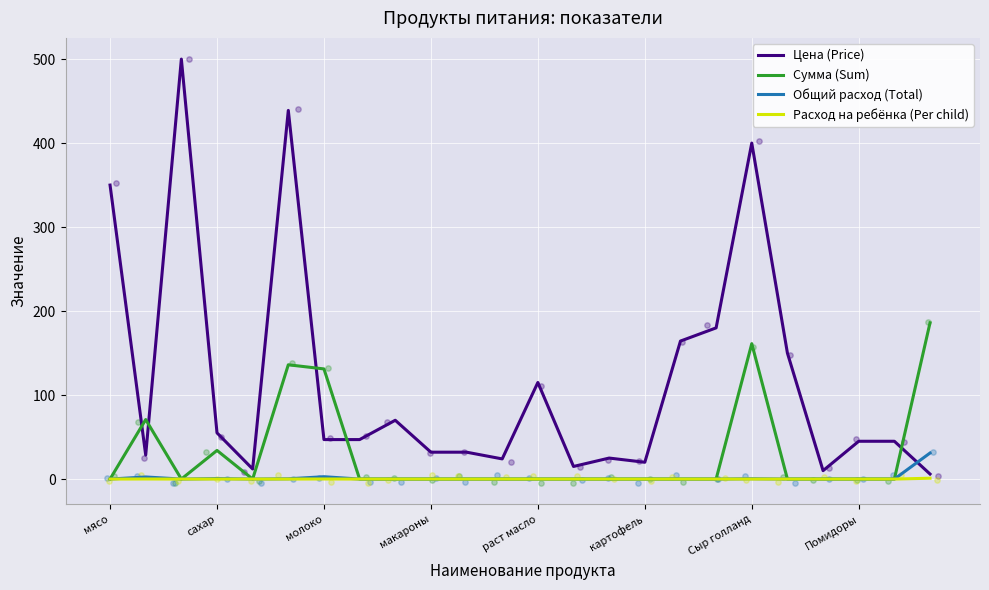

Which series has the largest Y range (max minus min)?

Цена (Price)